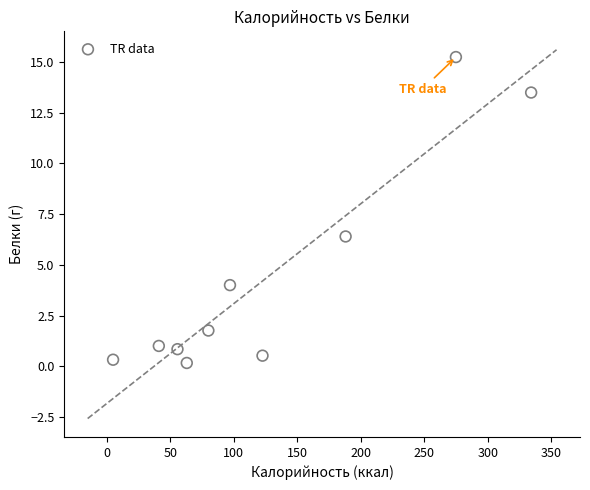

What Y value in the scatter plot is closest to 7?

6.4